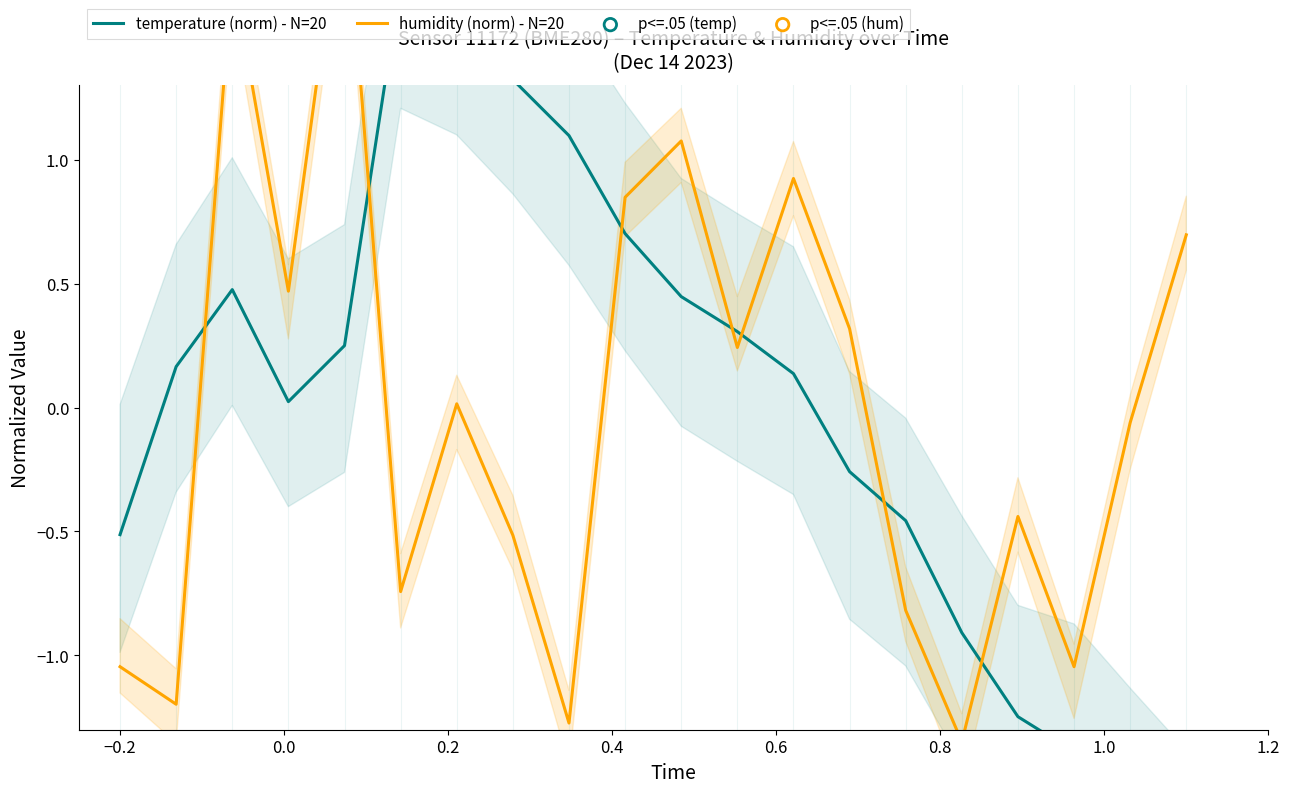

At how many categories does at least one series exceed 0?

14